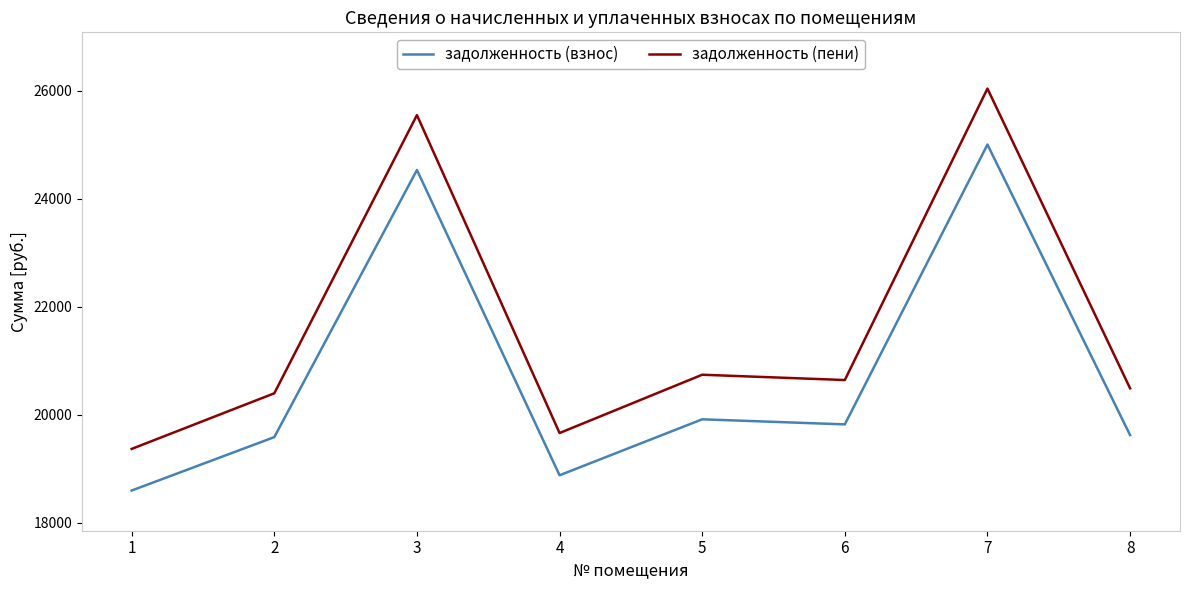

What is the smallest value displayed?

18599.9